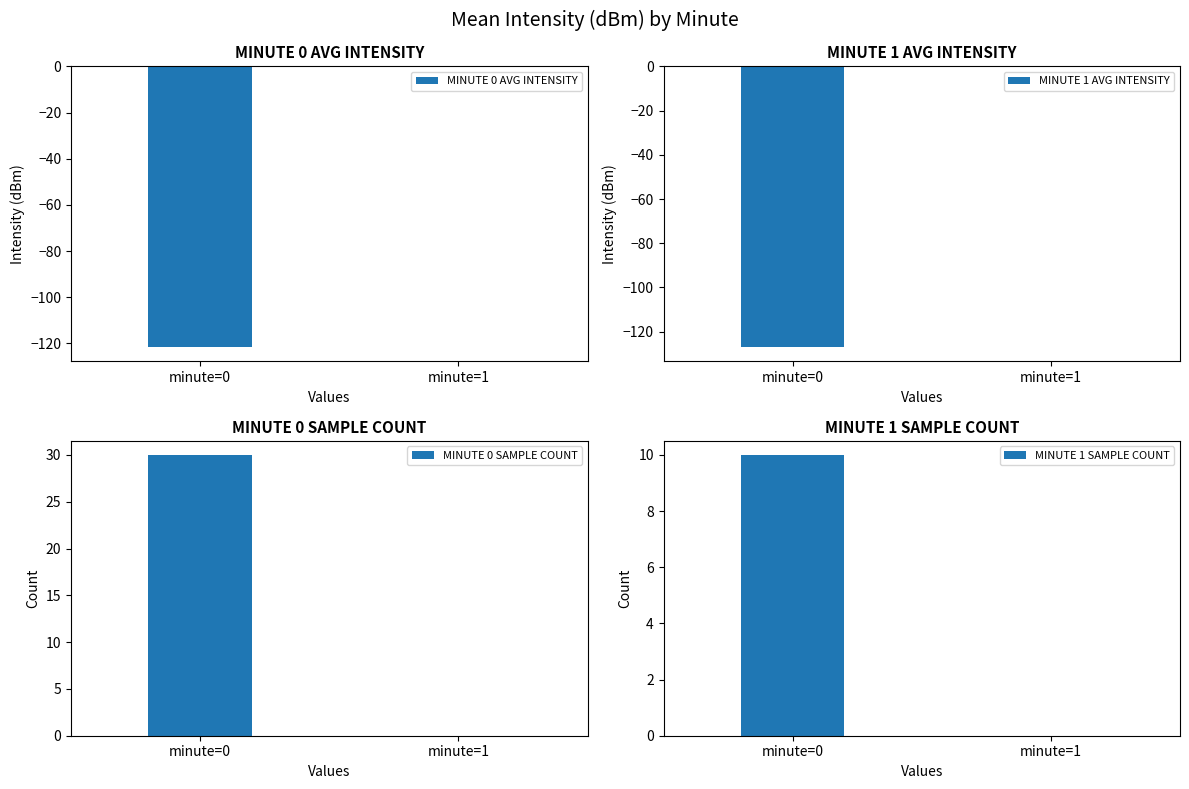

Reading right to left, extract all data points from this chart.

MINUTE 0 AVG INTENSITY: minute=1=0.0	minute=0=-121.6
MINUTE 1 AVG INTENSITY: minute=1=0.0	minute=0=-127.1
MINUTE 0 SAMPLE COUNT: minute=1=0.0	minute=0=30.0
MINUTE 1 SAMPLE COUNT: minute=1=0.0	minute=0=10.0